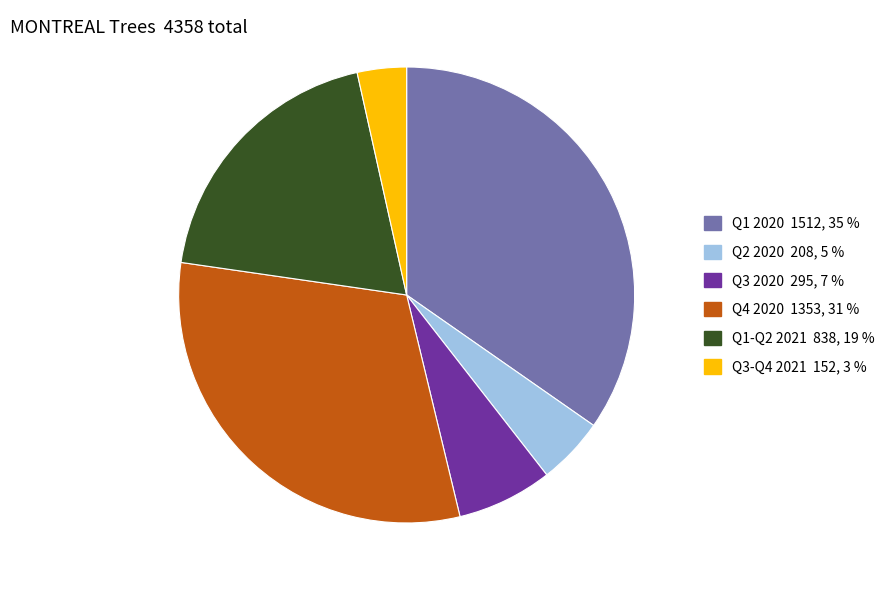

How many slices are in this pie chart?

6